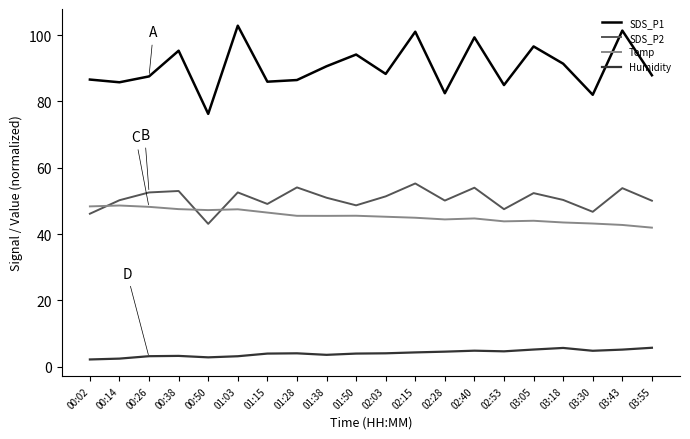

At which label does SDS_P1 reach its minimum?

00:50